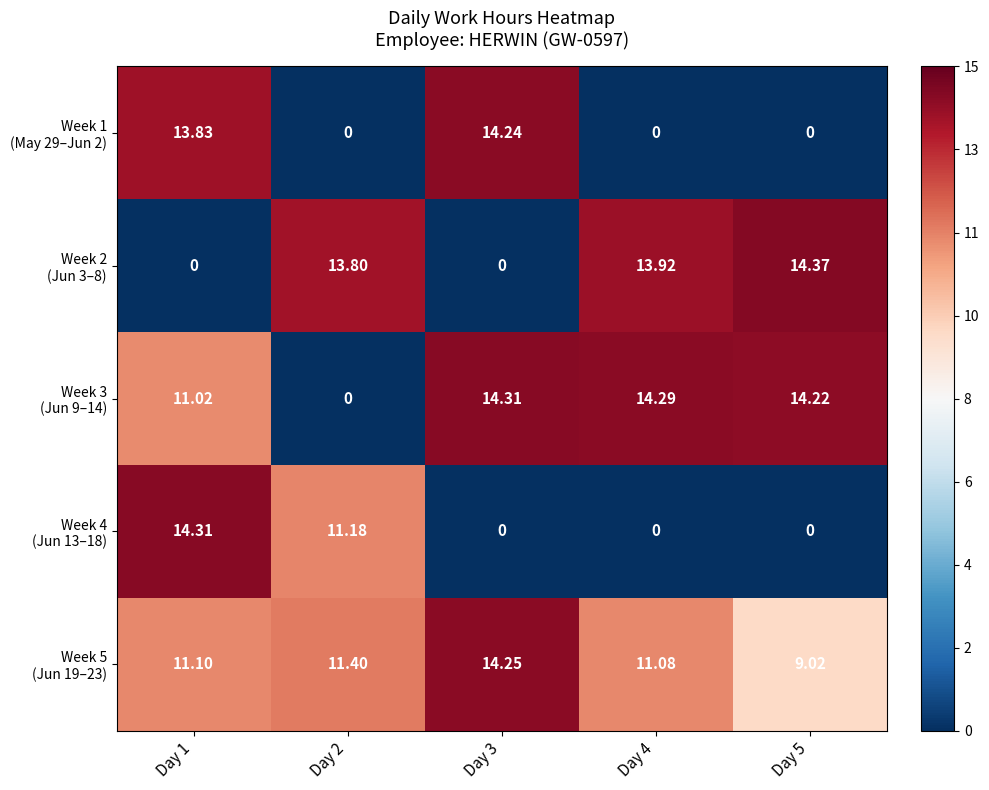

Count the number of data series in this chart.

5